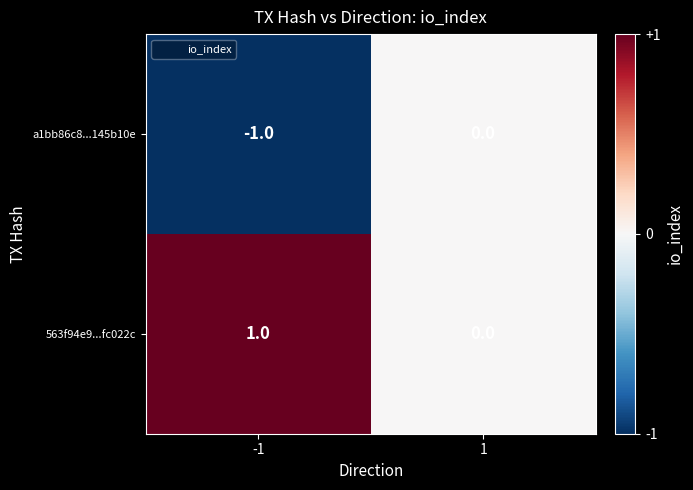

True or false: a1bb86c8...145b10e has a value of 0 at -1.

False